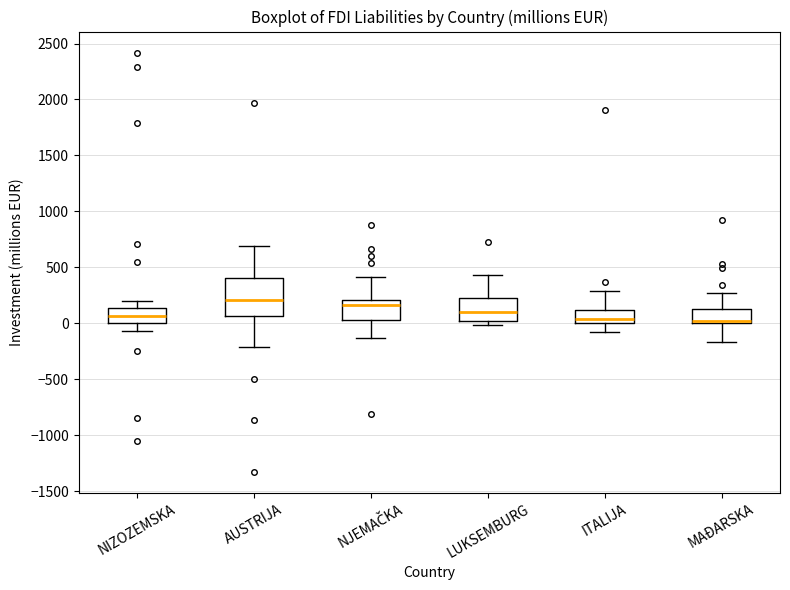

Reading left to right, read every box against the y-axis: the position of its median line, the range the box covers, and the ends of its whiskers. The values are not printed on the chart, so give them approximately, as read against the axis.

NIZOZEMSKA: median 50, box 0 to 150, whiskers -50 to 200
AUSTRIJA: median 200, box 50 to 400, whiskers -200 to 700
NJEMAČKA: median 150, box 50 to 200, whiskers -150 to 400
LUKSEMBURG: median 100, box 0 to 250, whiskers 0 (just below the box's lower edge) to 450
ITALIJA: median 50, box 0 to 100, whiskers -100 to 300
MAĐARSKA: median 0 (just above the box's lower edge), box 0 to 150, whiskers -150 to 250